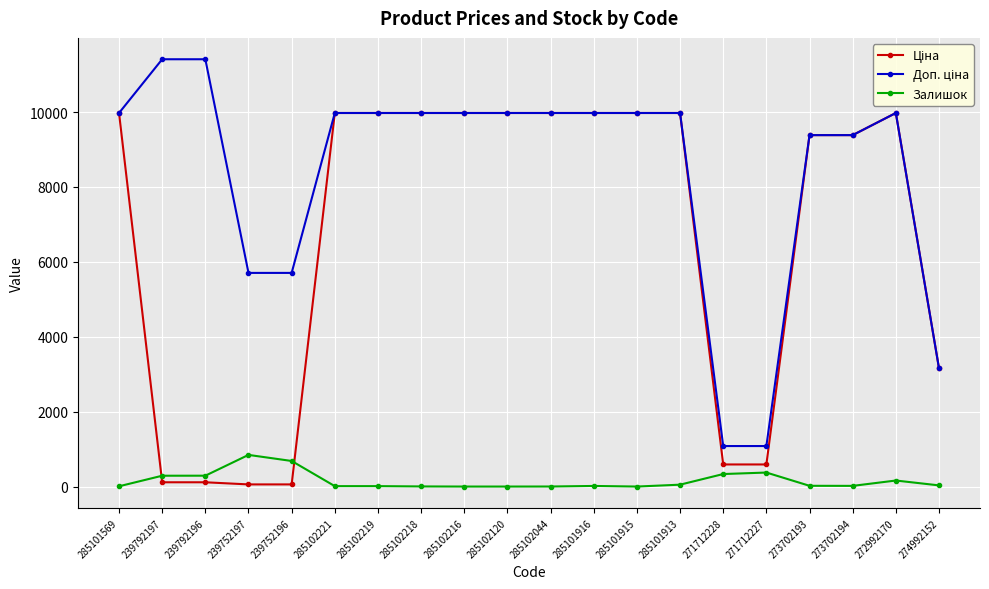

How many distinct data groups are displayed?

3